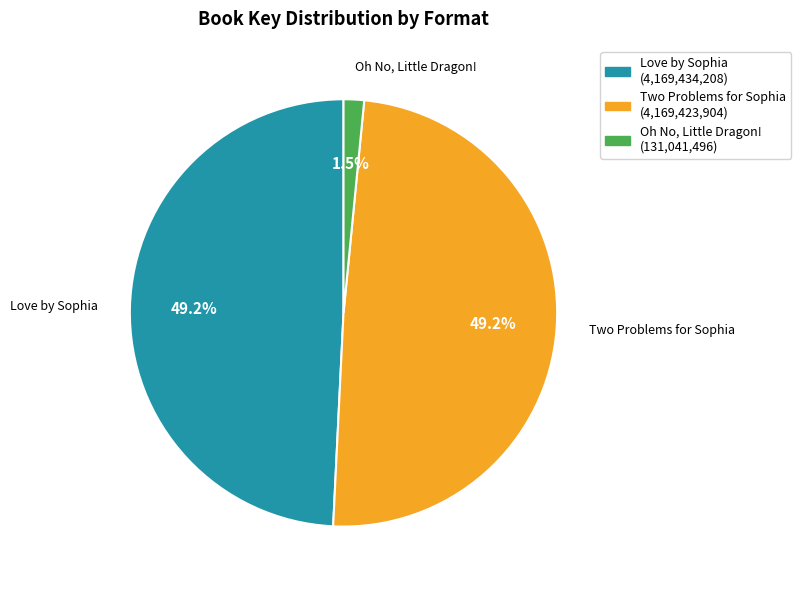

Is there a majority slice in this chart?

No